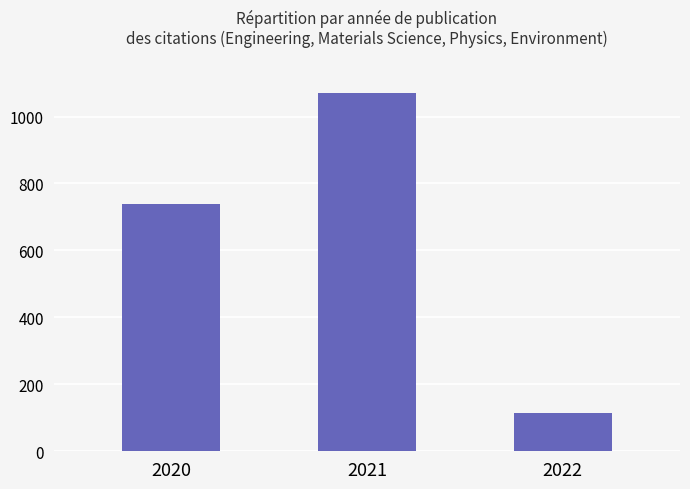

Reading left to right, what are all the values shown in this chart?

2020=739	2021=1070	2022=114